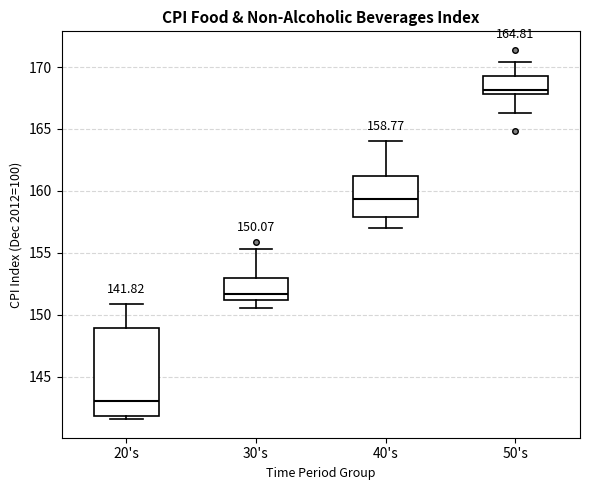

Comparing the boxes themselves (not the whiskers), which one is the tallest?

20's